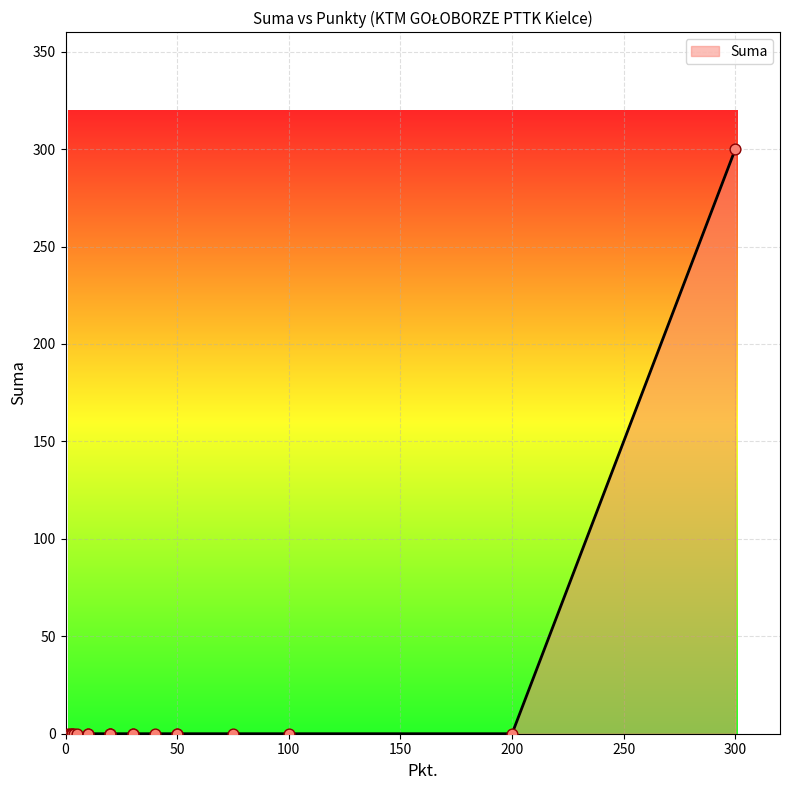

What is the maximum value shown in the chart?

300